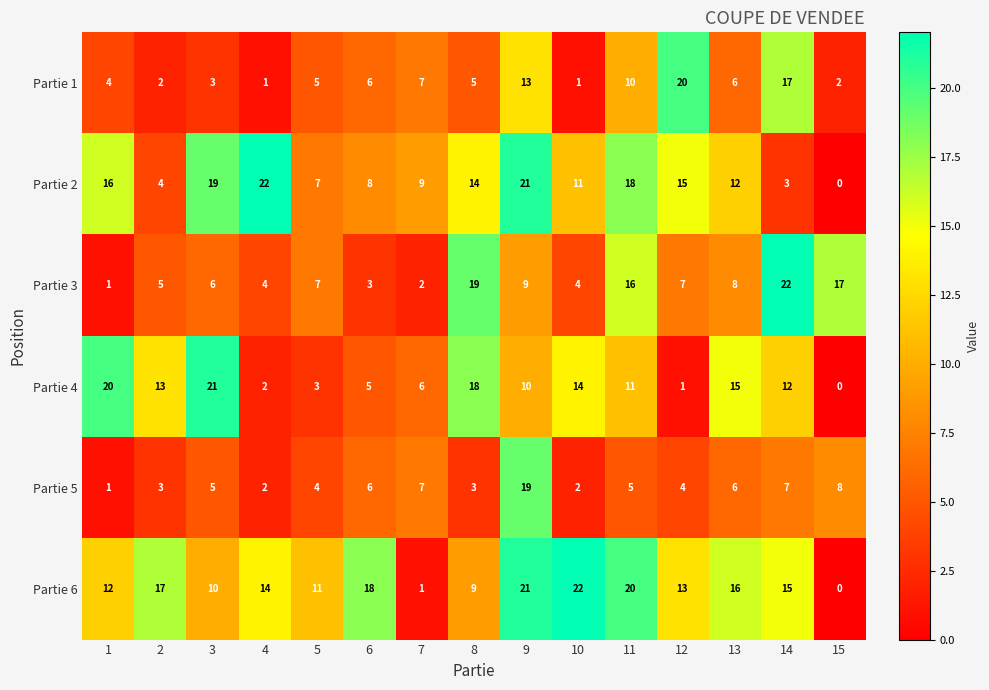

At which category does the chart reach its minimum across all series?

15